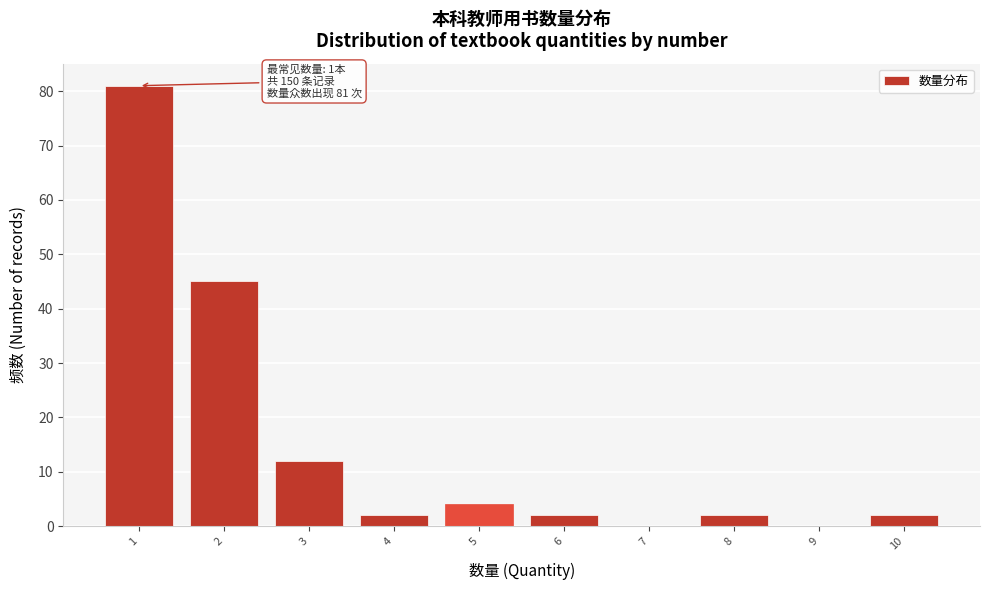

Over which range of the x-axis is the bar tallest?

0.5 to 1.5